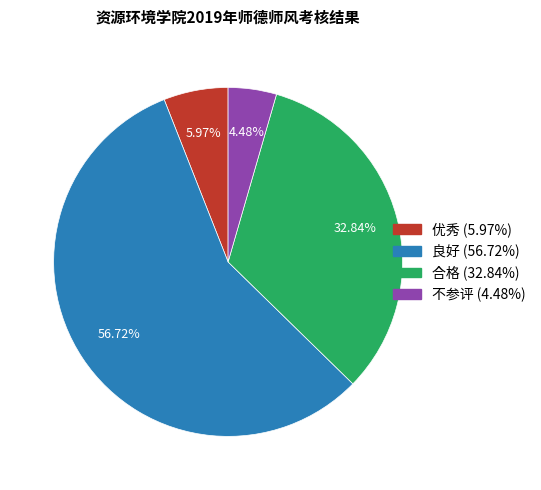

What is the majority slice?

良好